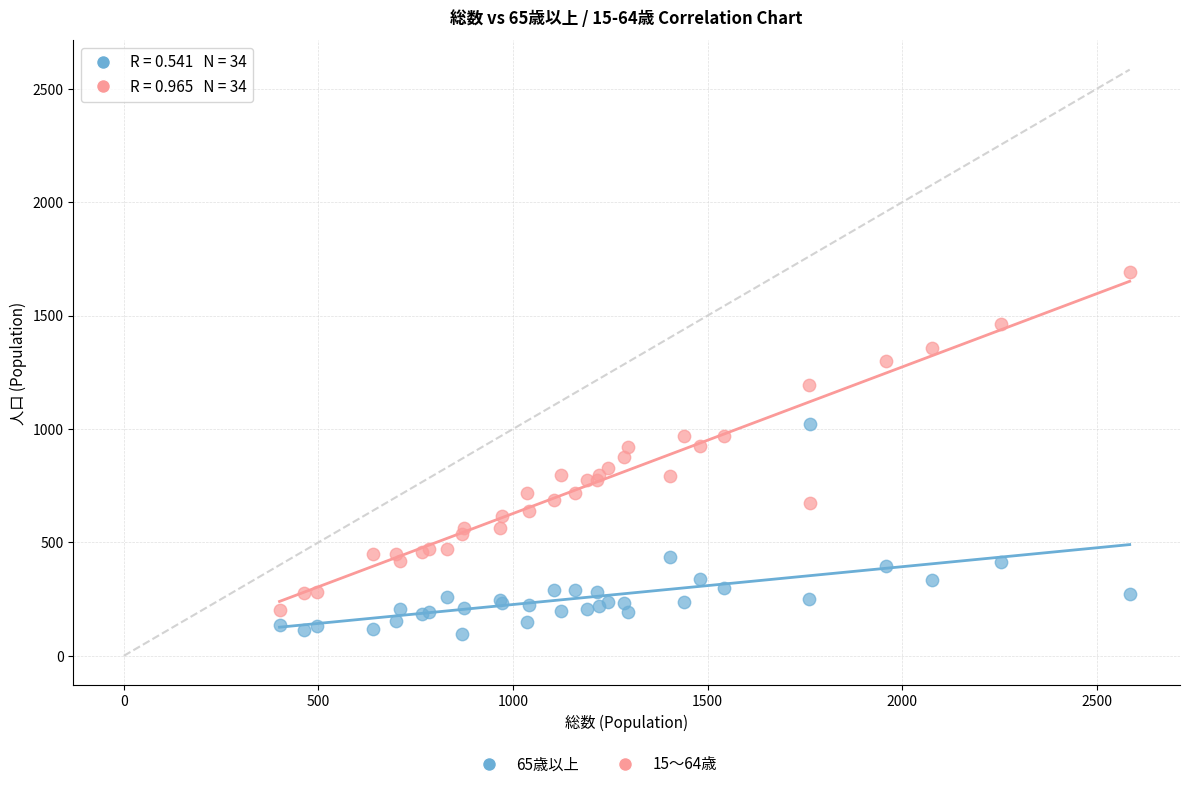

What is the X range (max minus min) for the scatter plot?

2184